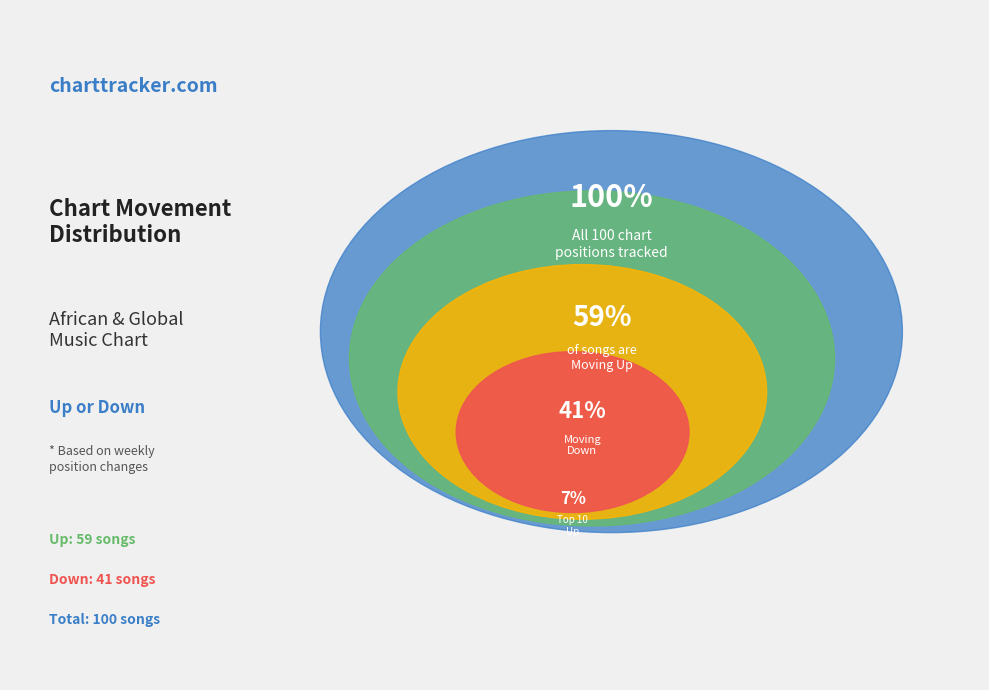

Combined, do down and up account for over 50%?

Yes